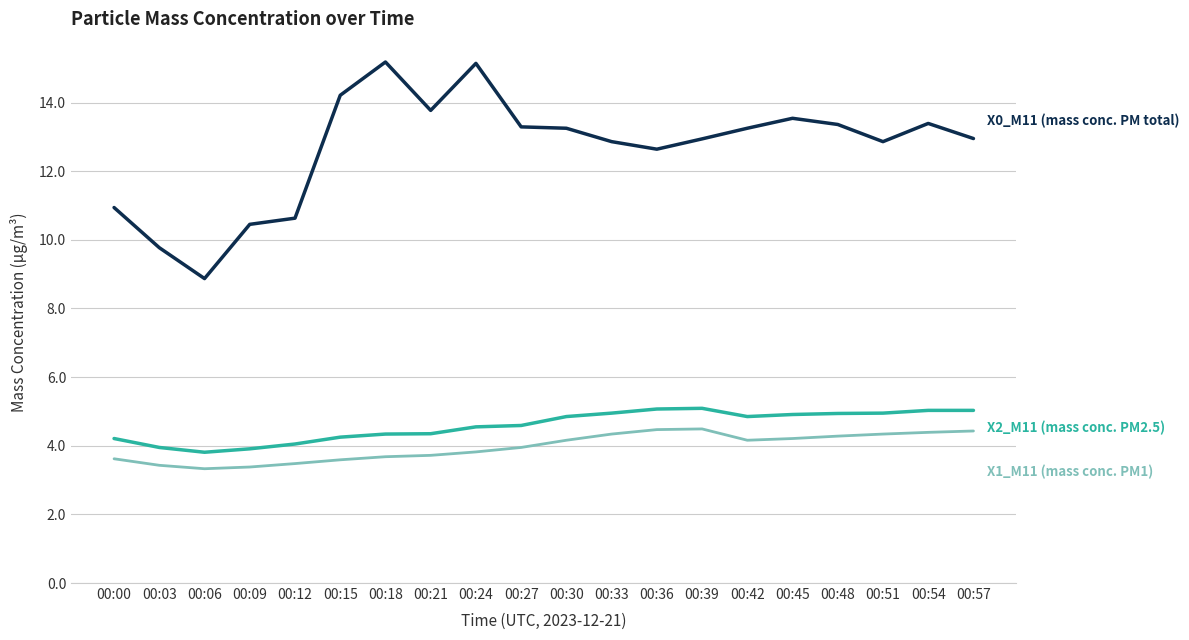

How many series are shown in this chart?

3